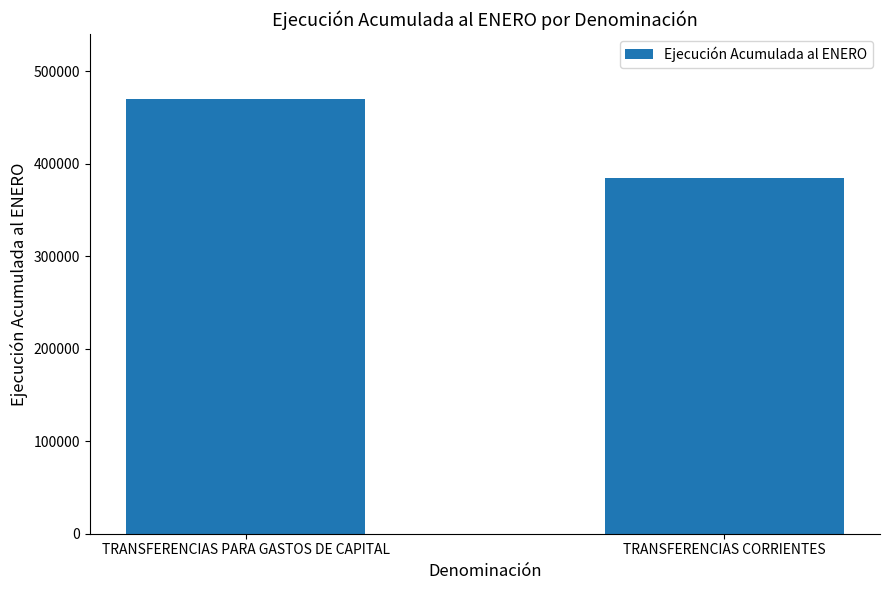

The value at TRANSFERENCIAS CORRIENTES is 385246. True or false?

True